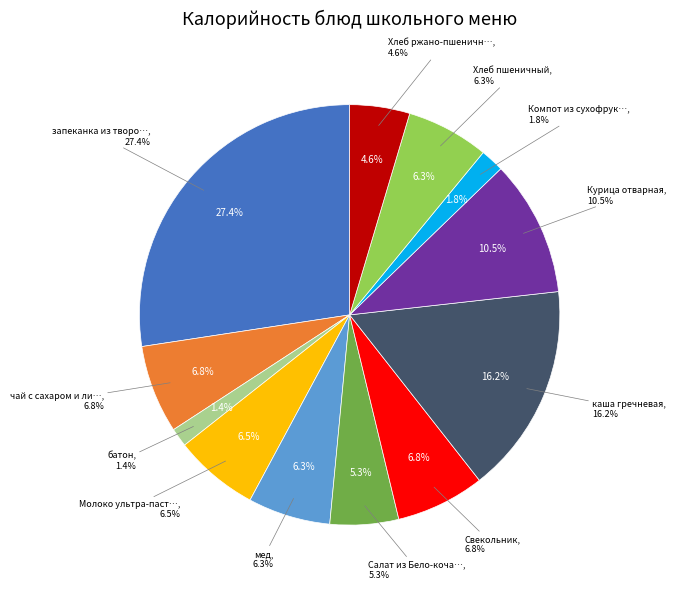

Which category has the biggest portion of the pie?

запеканка из творога с повидлом